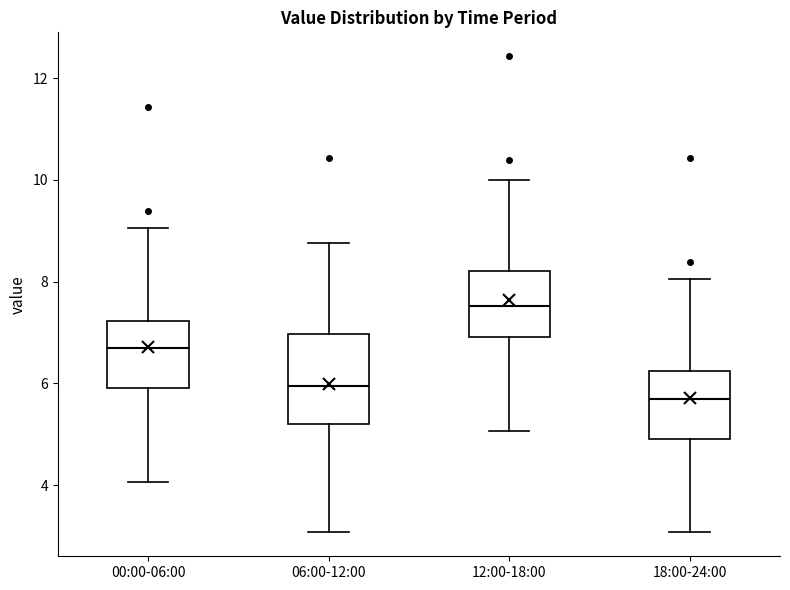

Where does the upper whisker of the box for 06:00-12:00 end on the y-axis? The values are not printed on the chart, so give them approximately, as read against the axis.

8.8